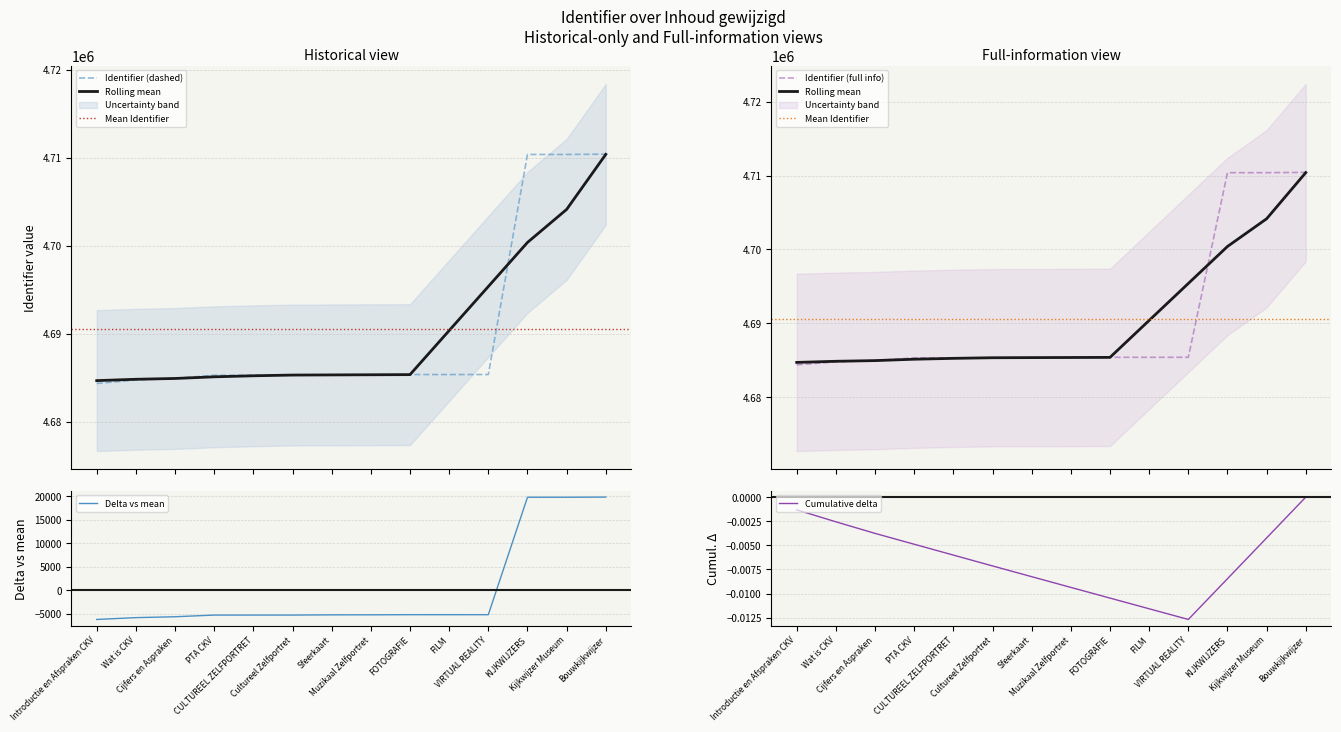

Reading left to right, transcribe all the data shown in this chart.

4684383	4684772	4684958	4685313	4685315	4685316	4685363	4685370	4685396	4685395	4685397	4710386	4710387	4710425